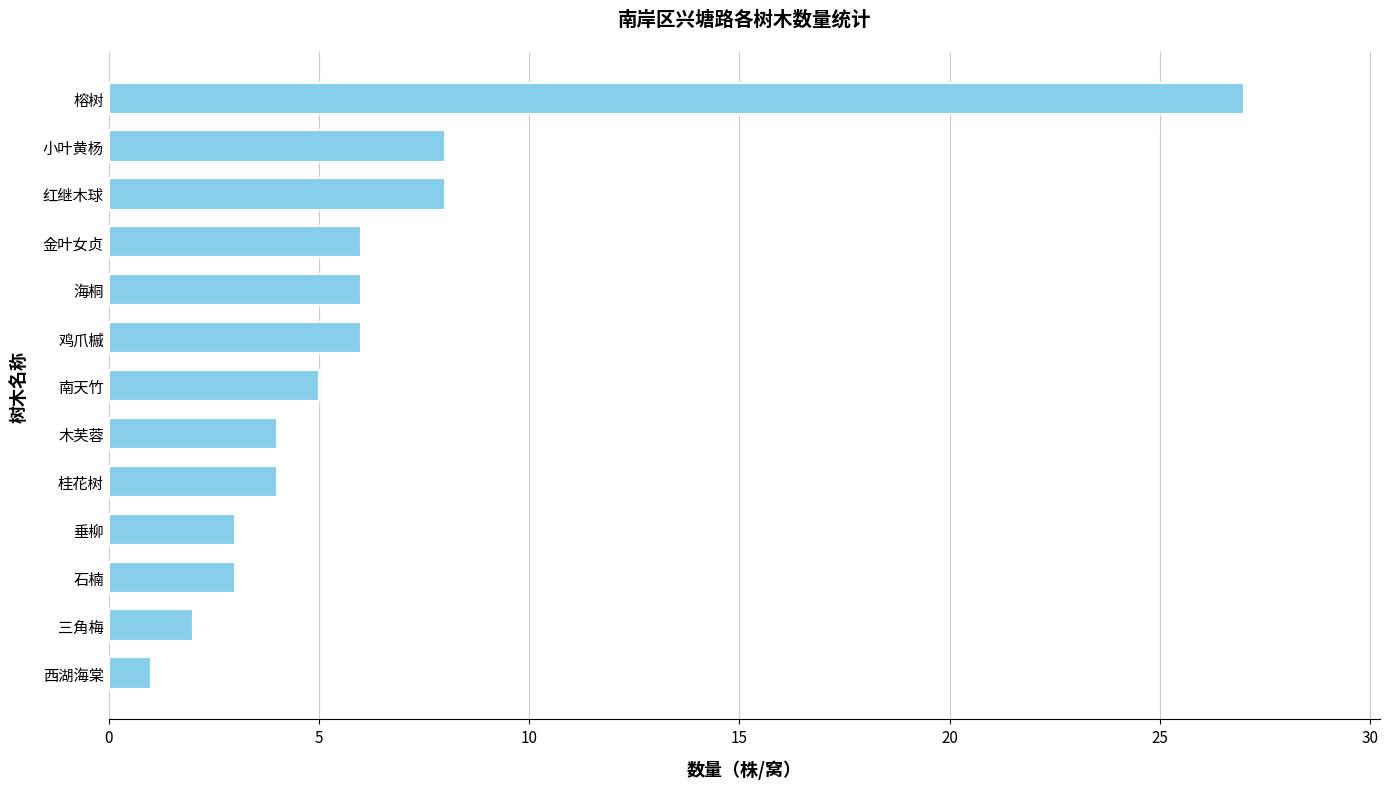

Reading top to bottom, transcribe all the data shown in this chart.

榕树=27	小叶黄杨=8	红继木球=8	金叶女贞=6	海桐=6	鸡爪槭=6	南天竹=5	木芙蓉=4	桂花树=4	垂柳=3	石楠=3	三角梅=2	西湖海棠=1